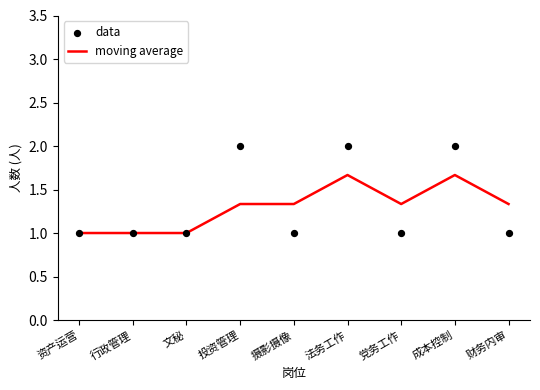

What is the total value across all series at 财务内审?

2.3